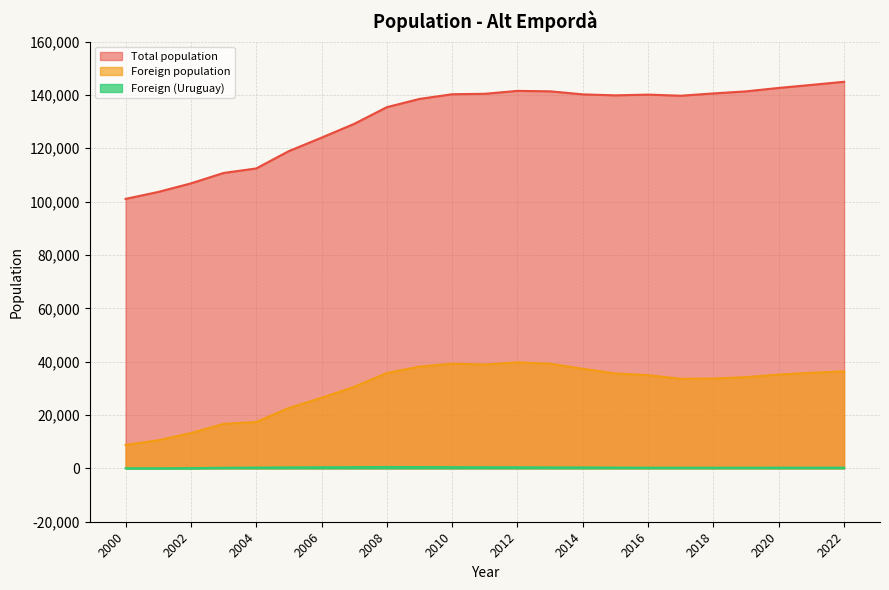

How many categories are shown in the chart?

23